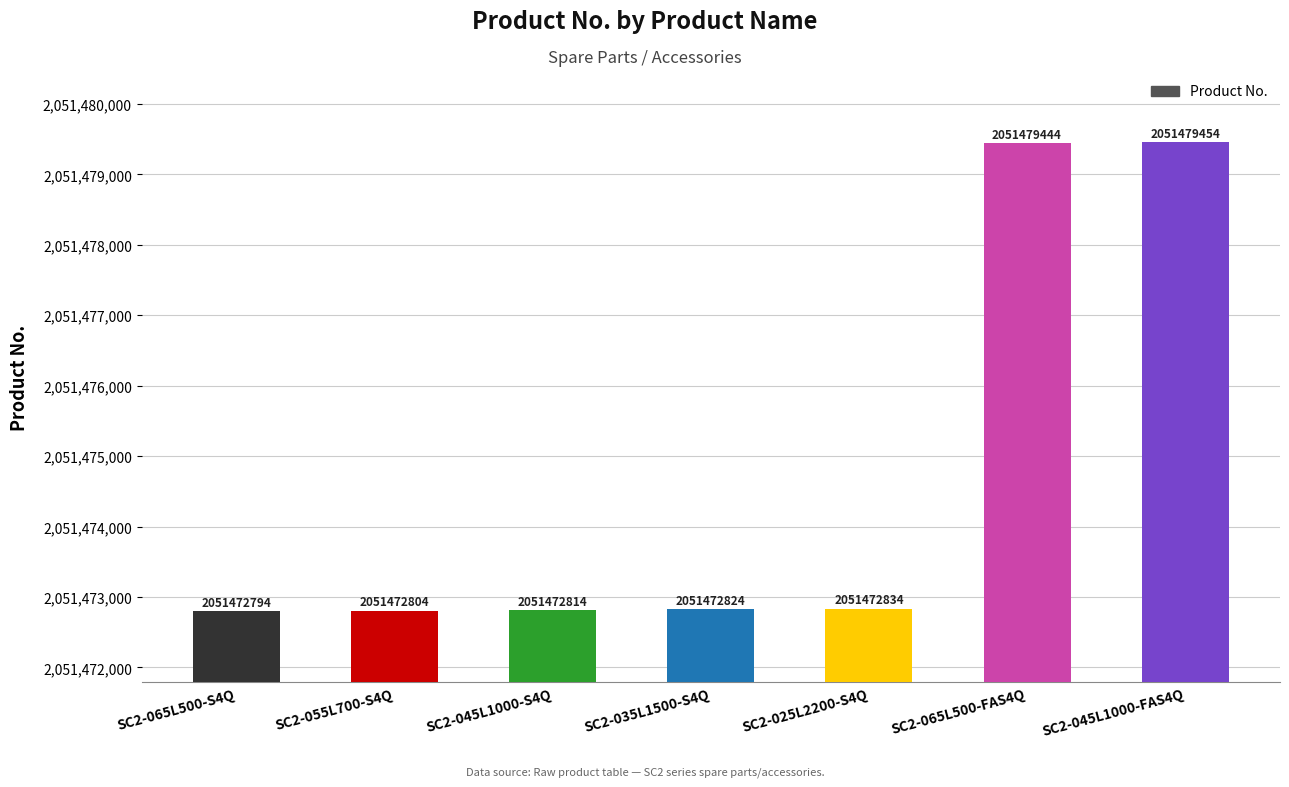

Which label corresponds to the smallest value in the chart?

SC2-065L500-S4Q